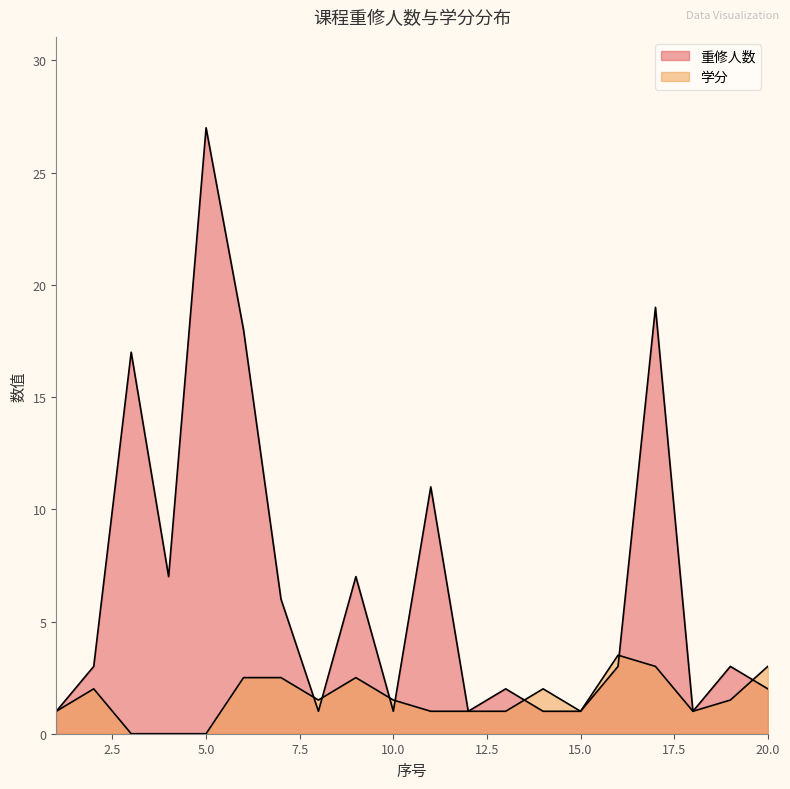

After their last crossing, which series has the higher values: 学分 or 重修人数?

学分